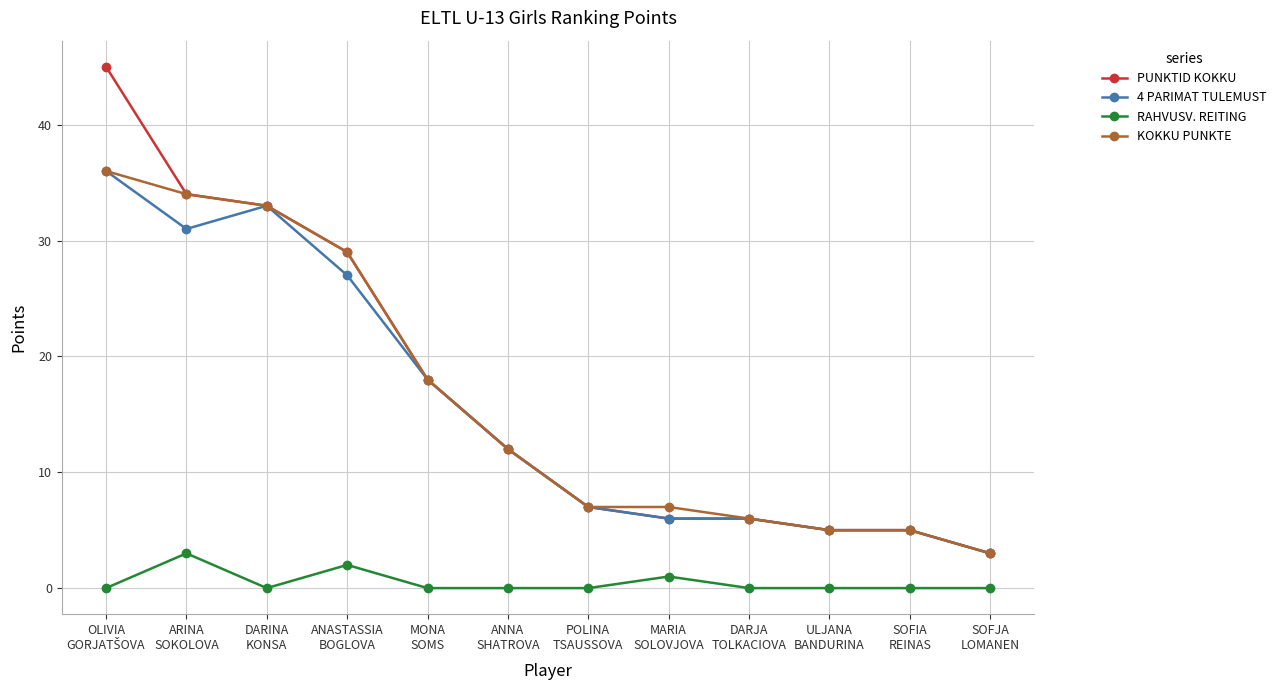

Is the value of PUNKTID KOKKU at ANASTASSIA
BOGLOVA greater than the value of RAHVUSV. REITING at ANASTASSIA
BOGLOVA?

Yes